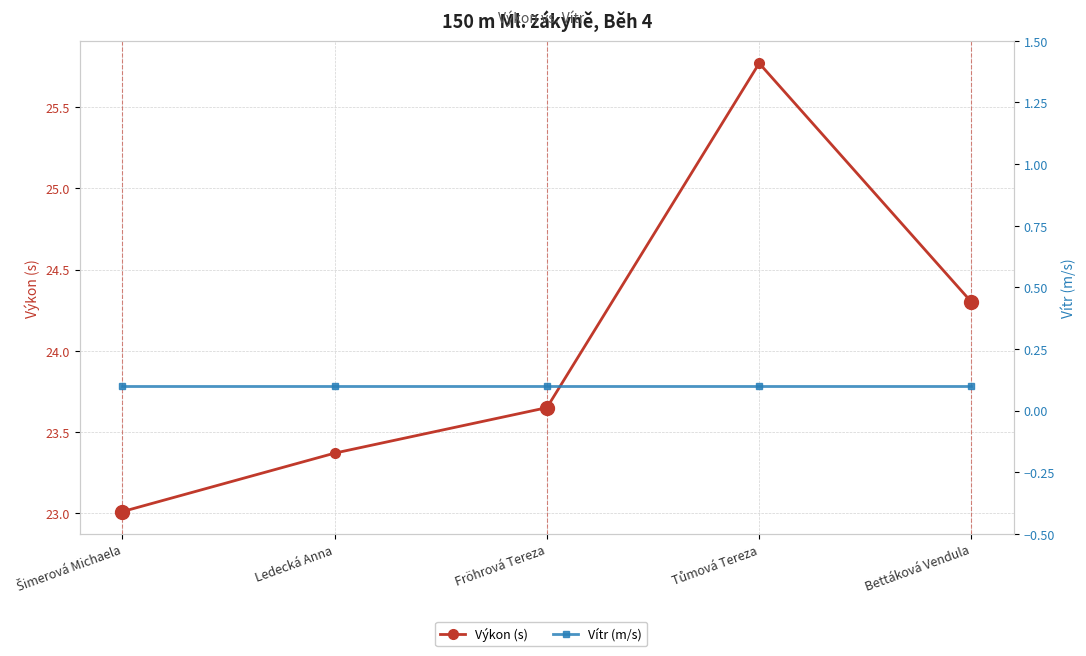

What value does the Vítr (m/s) series have at Tůmová Tereza?

0.1